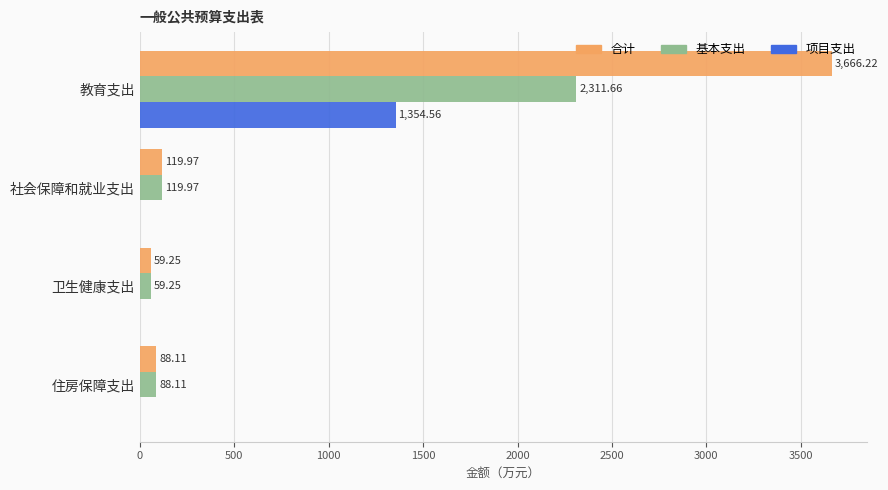

Which category has the highest value across all series?

教育支出